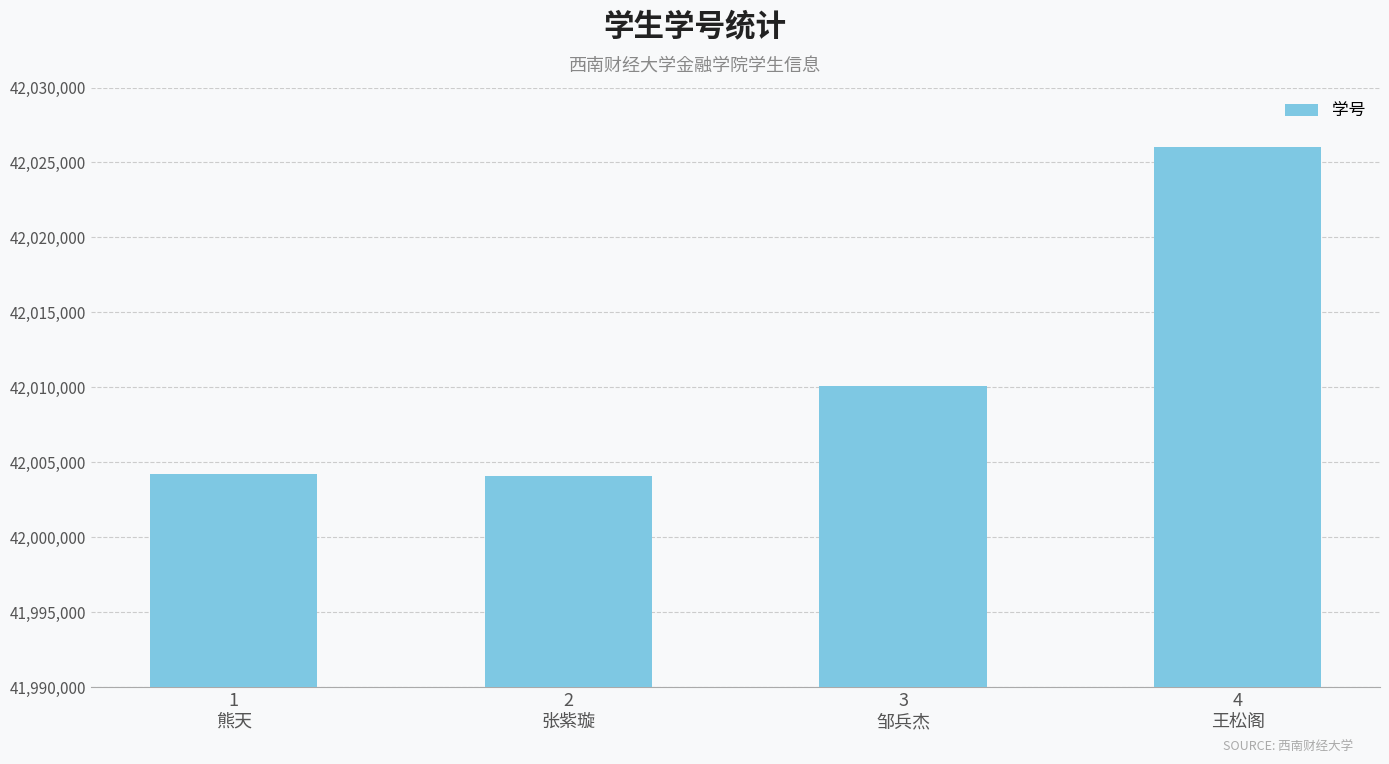

Where is the data nearest to the value 42015048?

3
邹兵杰